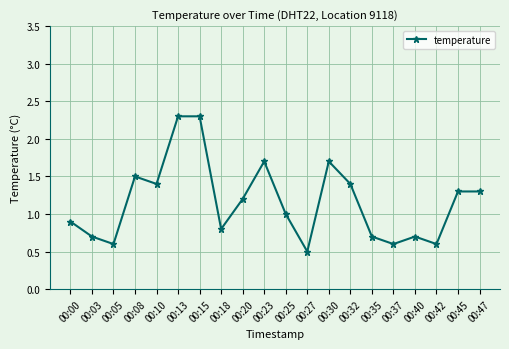

Count the number of categories in the chart.

20